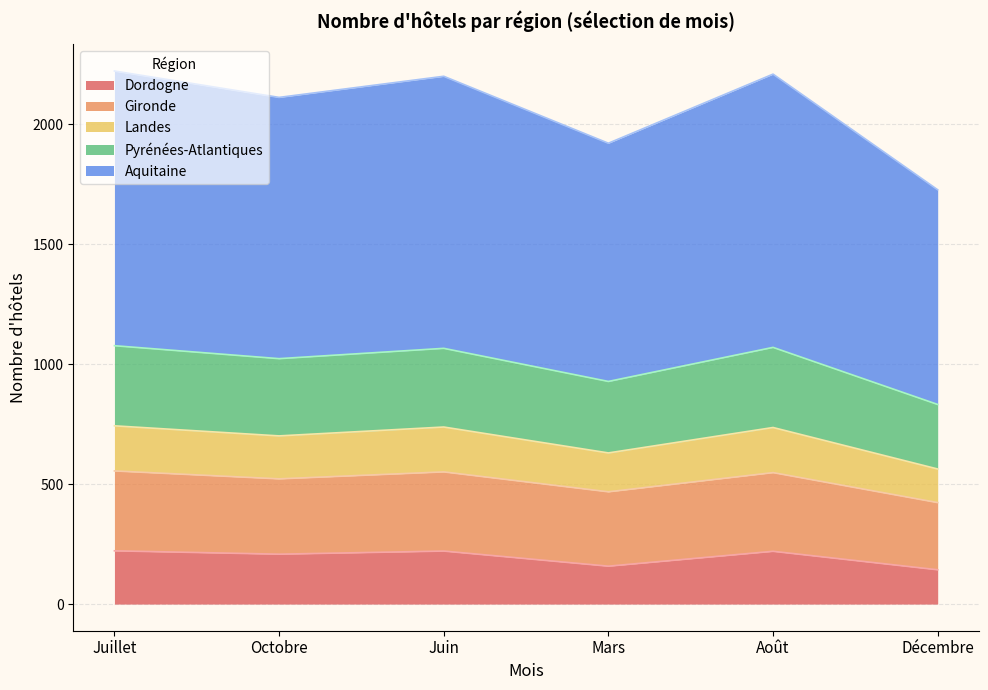

What is the total value across all series at Décembre?

1727